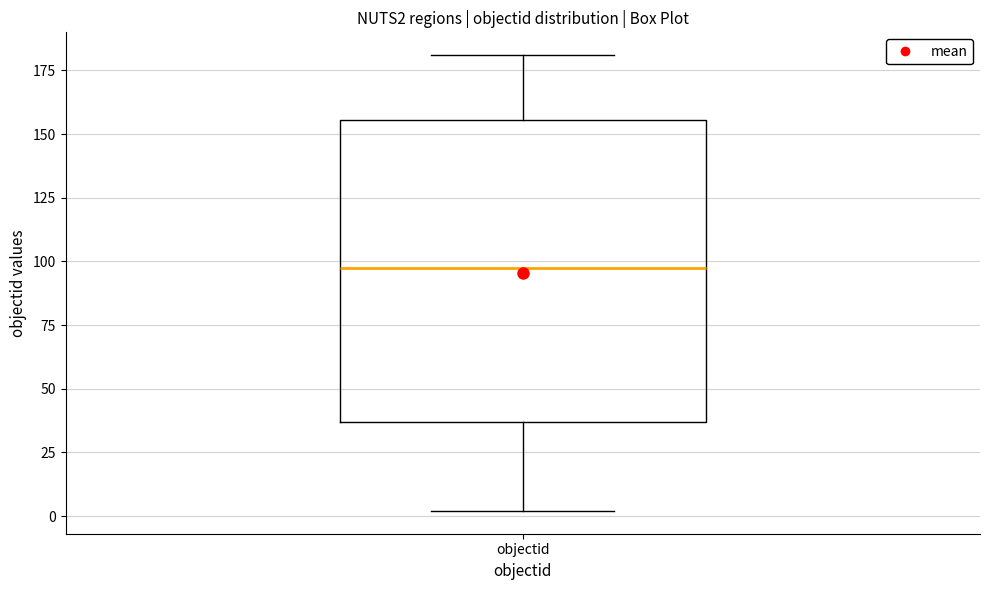

Transcribe this box plot: give where the median line is, the range the box spans, and where the two whiskers end, as read against the y-axis. The values are not printed on the chart, so give them approximately, as read against the axis.

median 100, box 35 to 155, whiskers 0 to 180